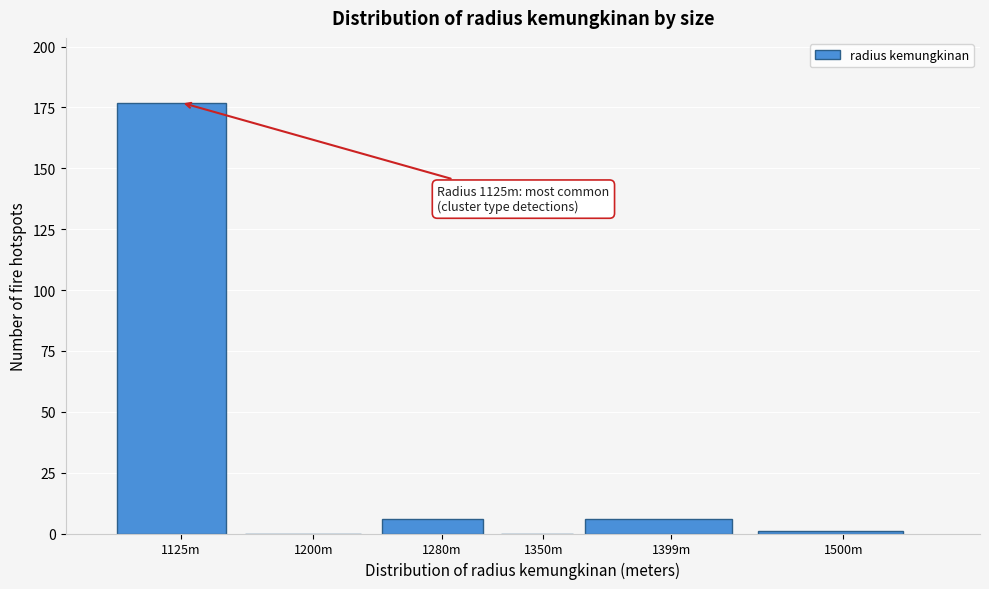

Reading left to right, extract all data points from this chart.

1125m=177	1200m=0	1280m=6	1350m=0	1399m=6	1500m=1